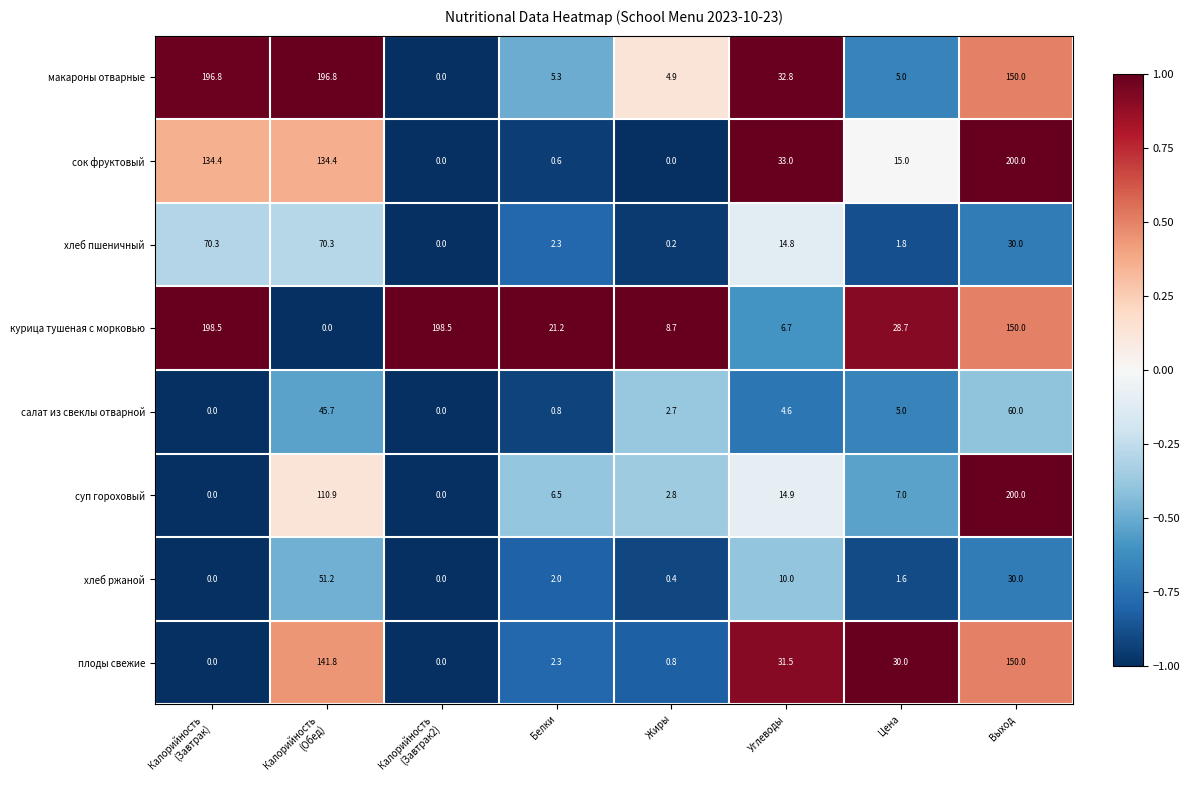

What is the maximum value for сок фруктовый?

200.0